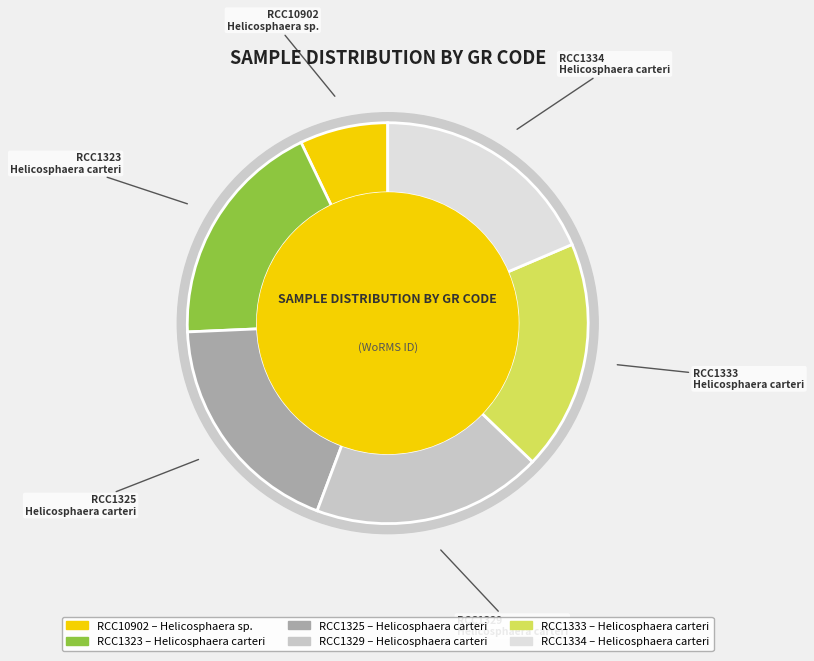

What percentage is the RCC1323 slice, to the nearest percent?

19%